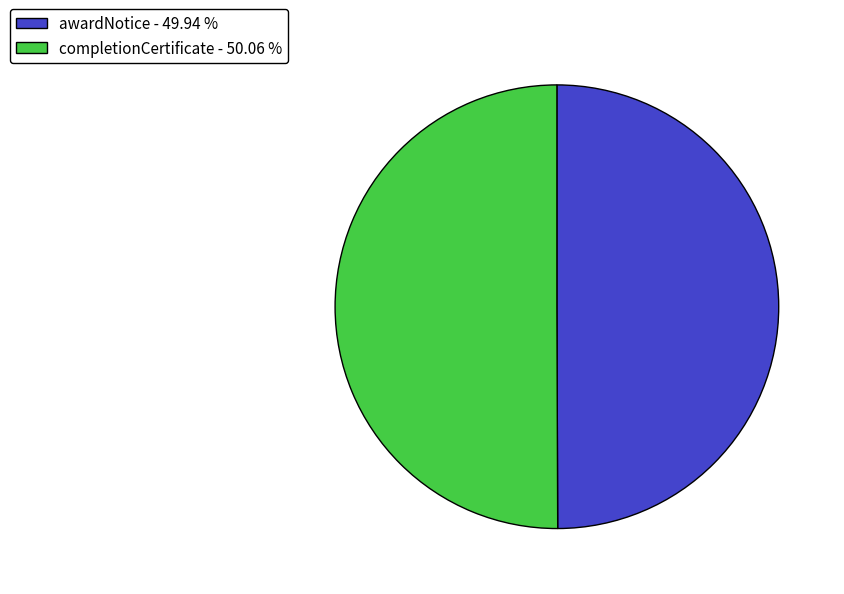

Approximately how many times larger is the value at completionCertificate - 50.06 % compared to awardNotice - 49.94 %?

1.0